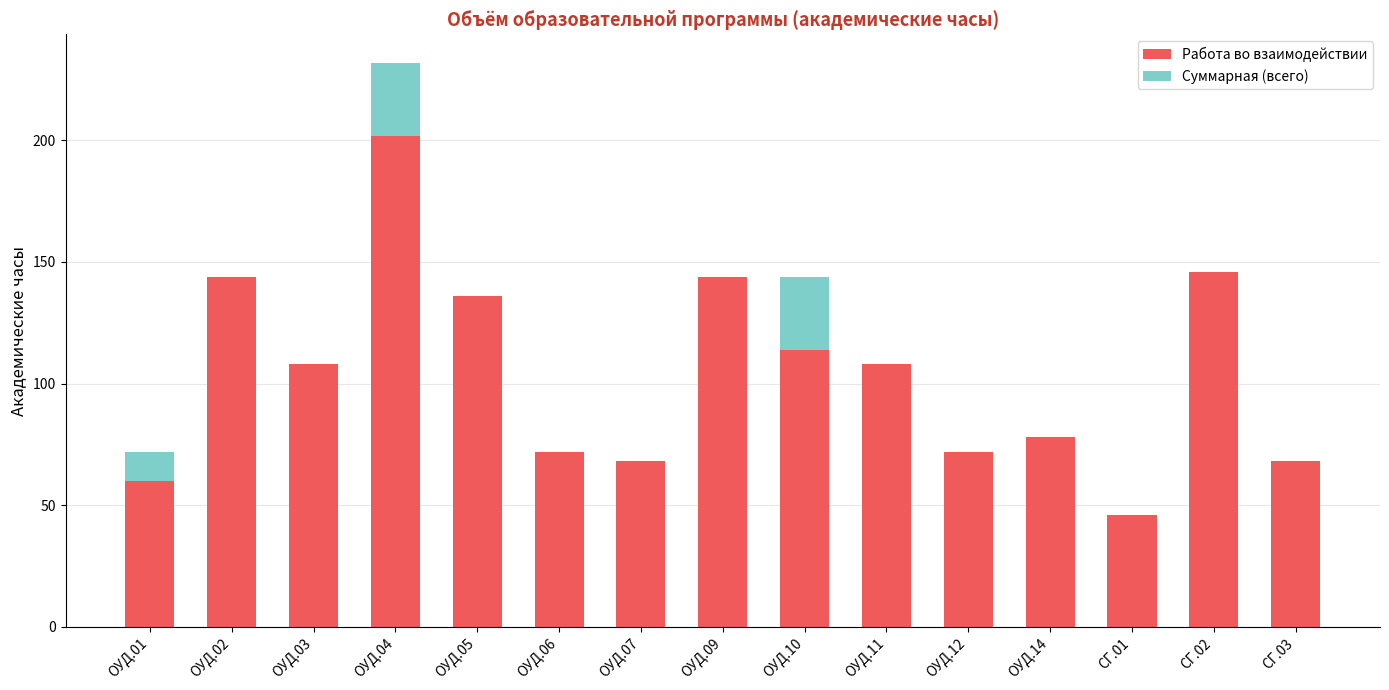

What is the sum of all Работа во взаимодействии values?

1566